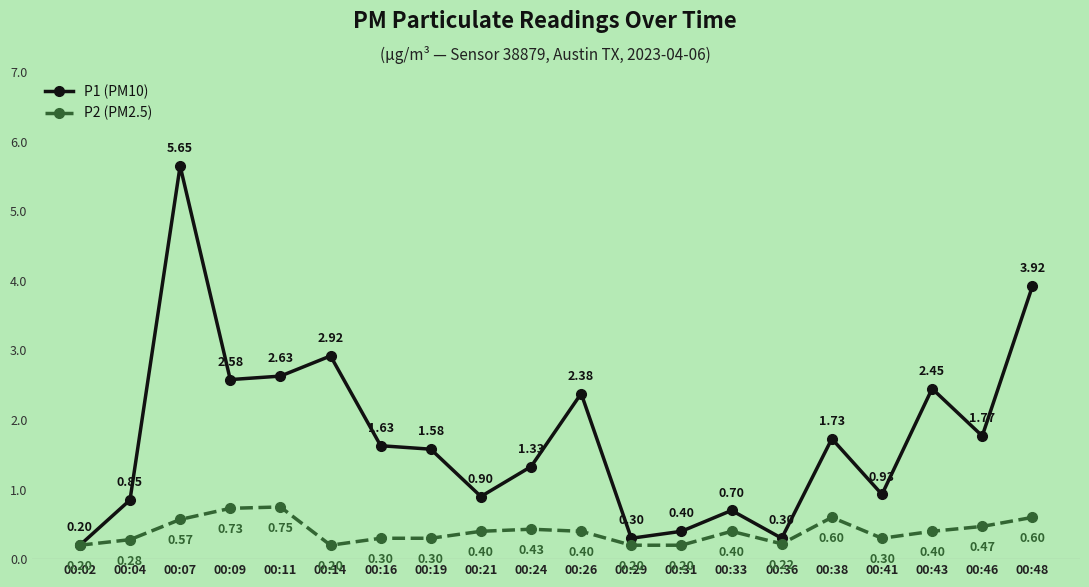

Rank the series by their maximum value, from highest to lowest.

P1 (PM10), P2 (PM2.5)